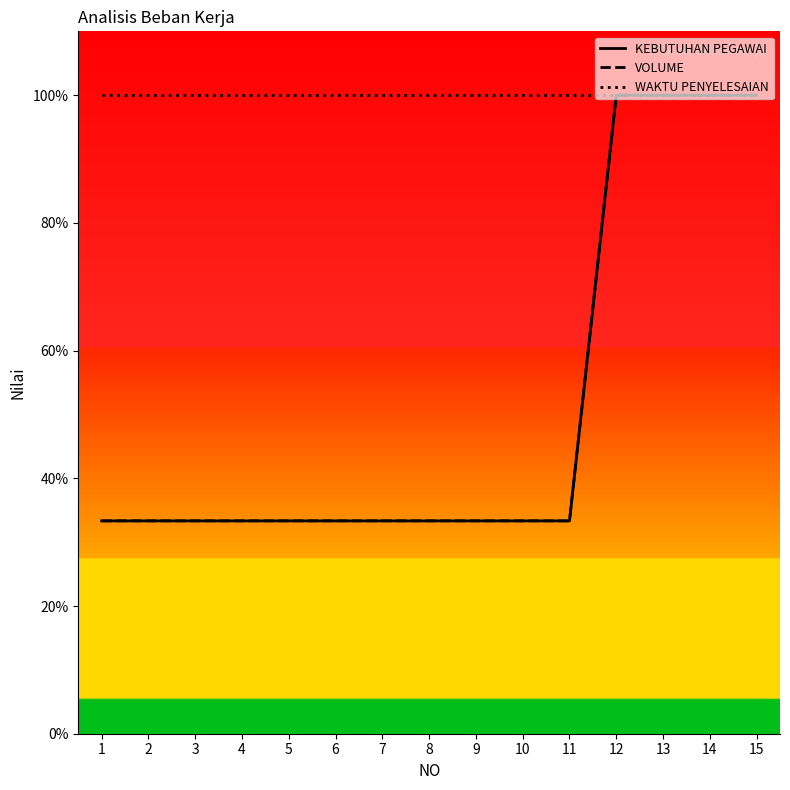

At which category is the sum across all series the highest?

12